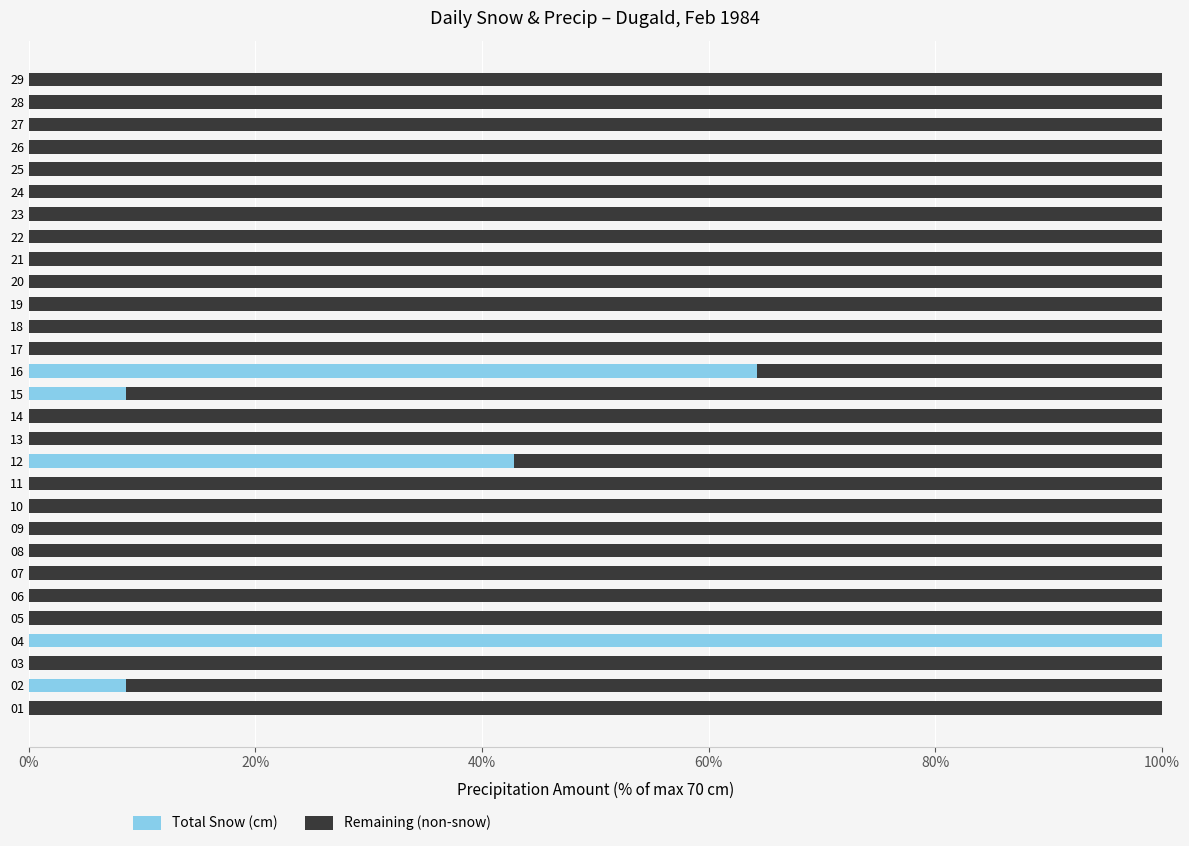

Which category has the highest value in the Total Snow (cm) series?

04